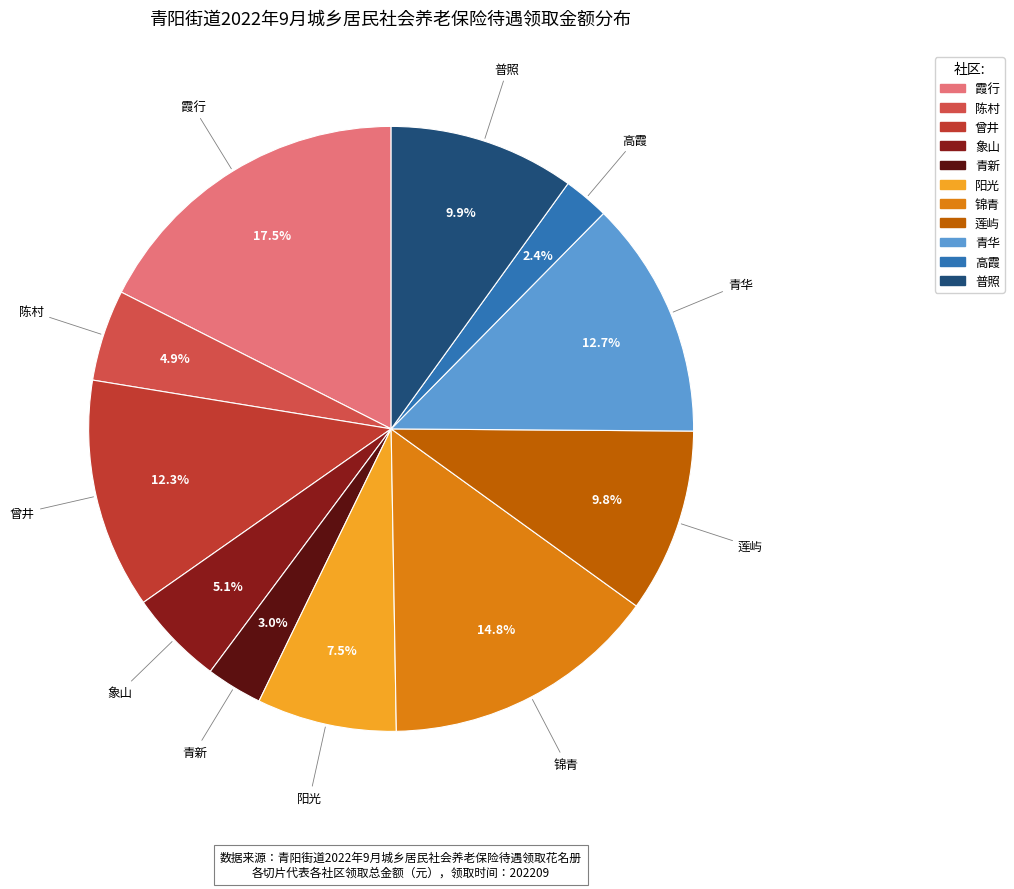

To the nearest percent, what percentage of the pie is 青华?

13%